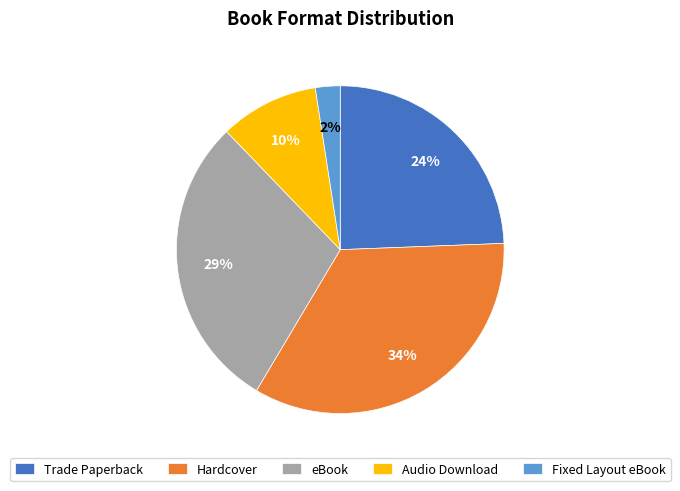

Combined, do eBook and Hardcover account for over 50%?

Yes